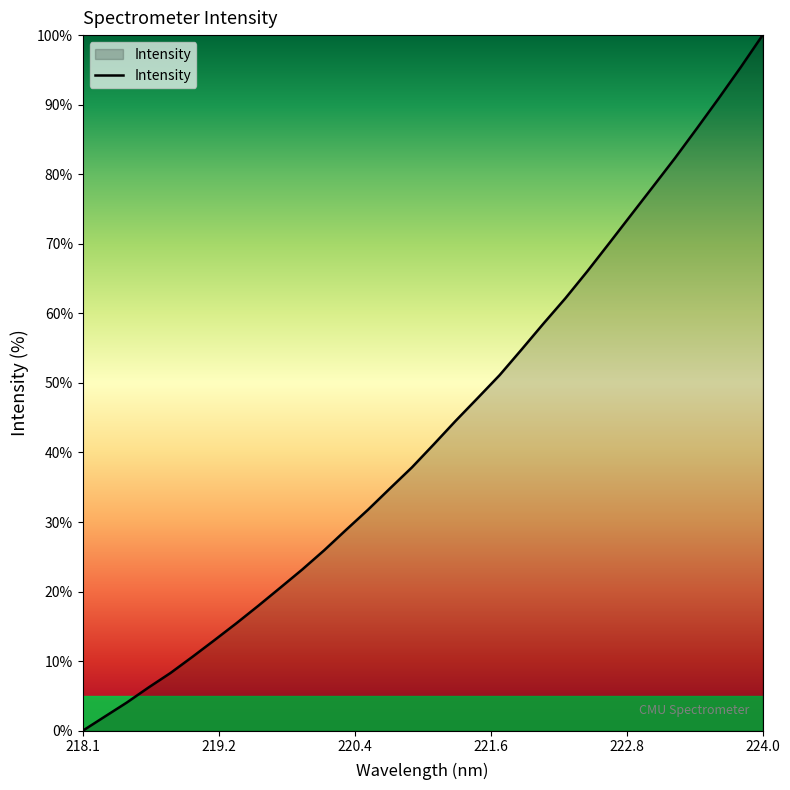

What is the greatest value displayed?

100.0